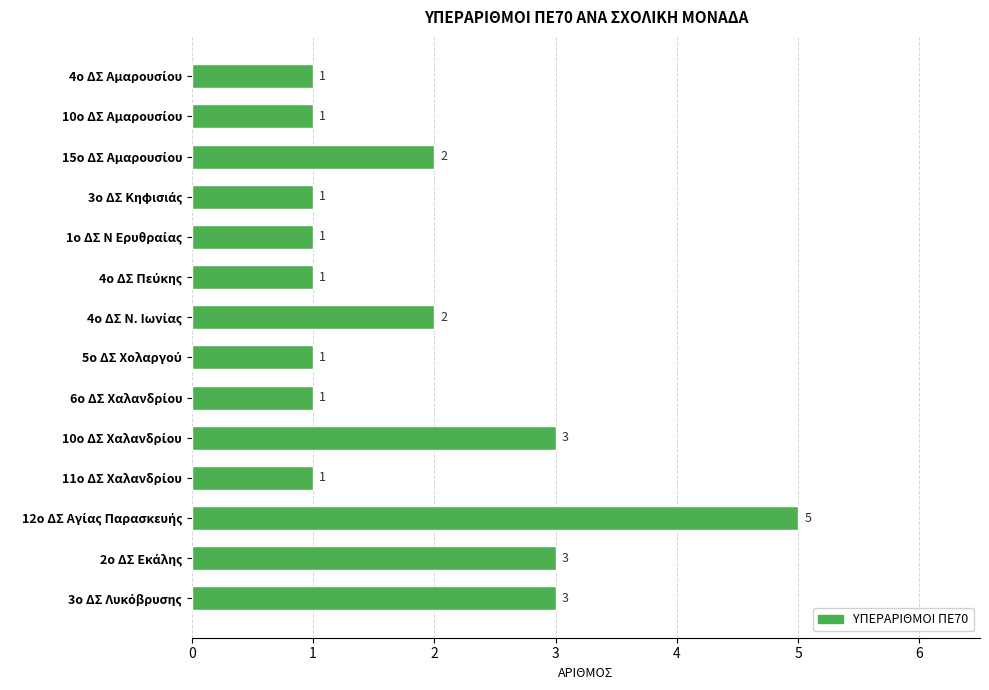

What is the difference between the second highest and minimum values?

2